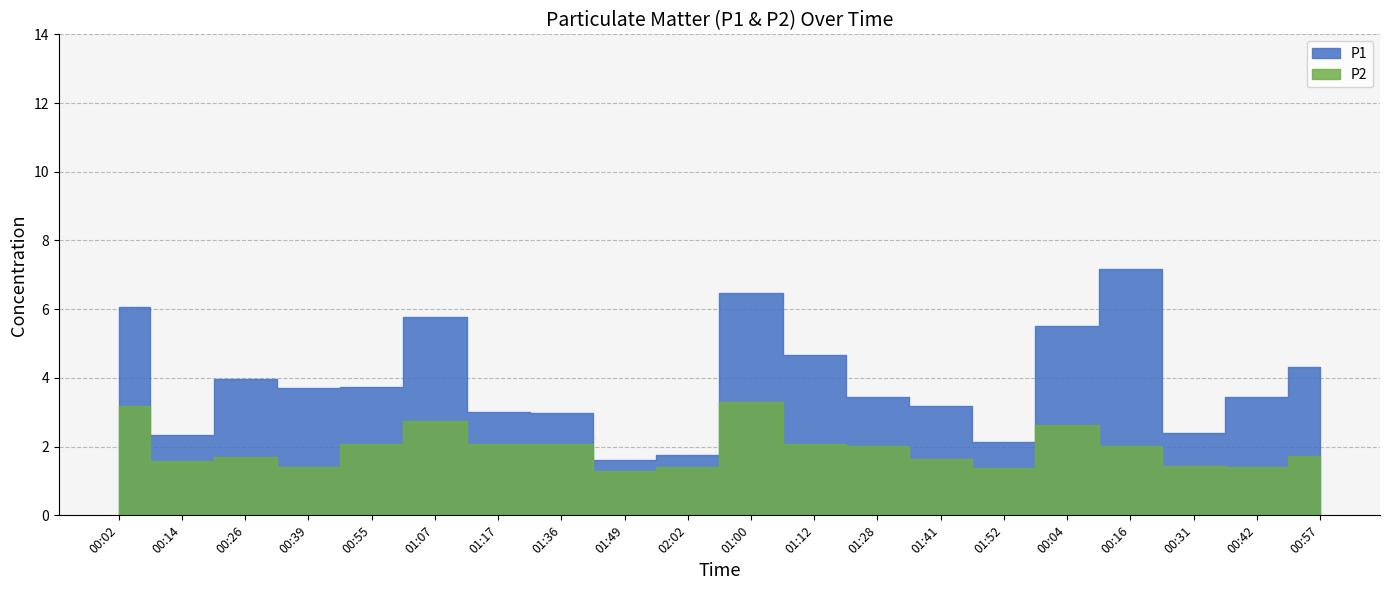

Reading left to right, transcribe all the data shown in this chart.

P1: 00:02=6.1	00:14=2.4	00:26=4.0	00:39=3.7	00:55=3.8	01:07=5.8	01:17=3.0	01:36=3.0	01:49=1.6	02:02=1.8	01:00=6.5	01:12=4.7	01:28=3.5	01:41=3.2	01:52=2.1	00:04=5.5	00:16=7.2	00:31=2.4	00:42=3.5	00:57=4.3
P2: 00:02=3.2	00:14=1.6	00:26=1.7	00:39=1.4	00:55=2.1	01:07=2.8	01:17=2.1	01:36=2.1	01:49=1.3	02:02=1.4	01:00=3.3	01:12=2.1	01:28=2.0	01:41=1.6	01:52=1.4	00:04=2.6	00:16=2.0	00:31=1.4	00:42=1.4	00:57=1.7